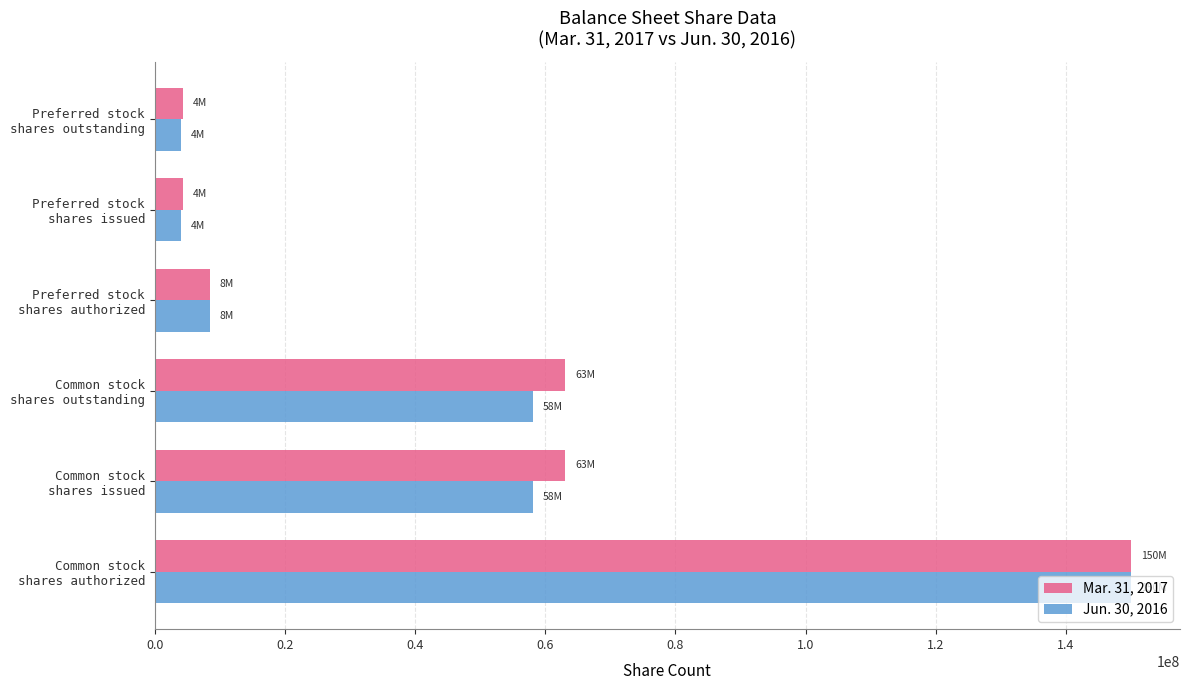

List the series in order of their overall mean, lowest first.

Jun. 30, 2016, Mar. 31, 2017